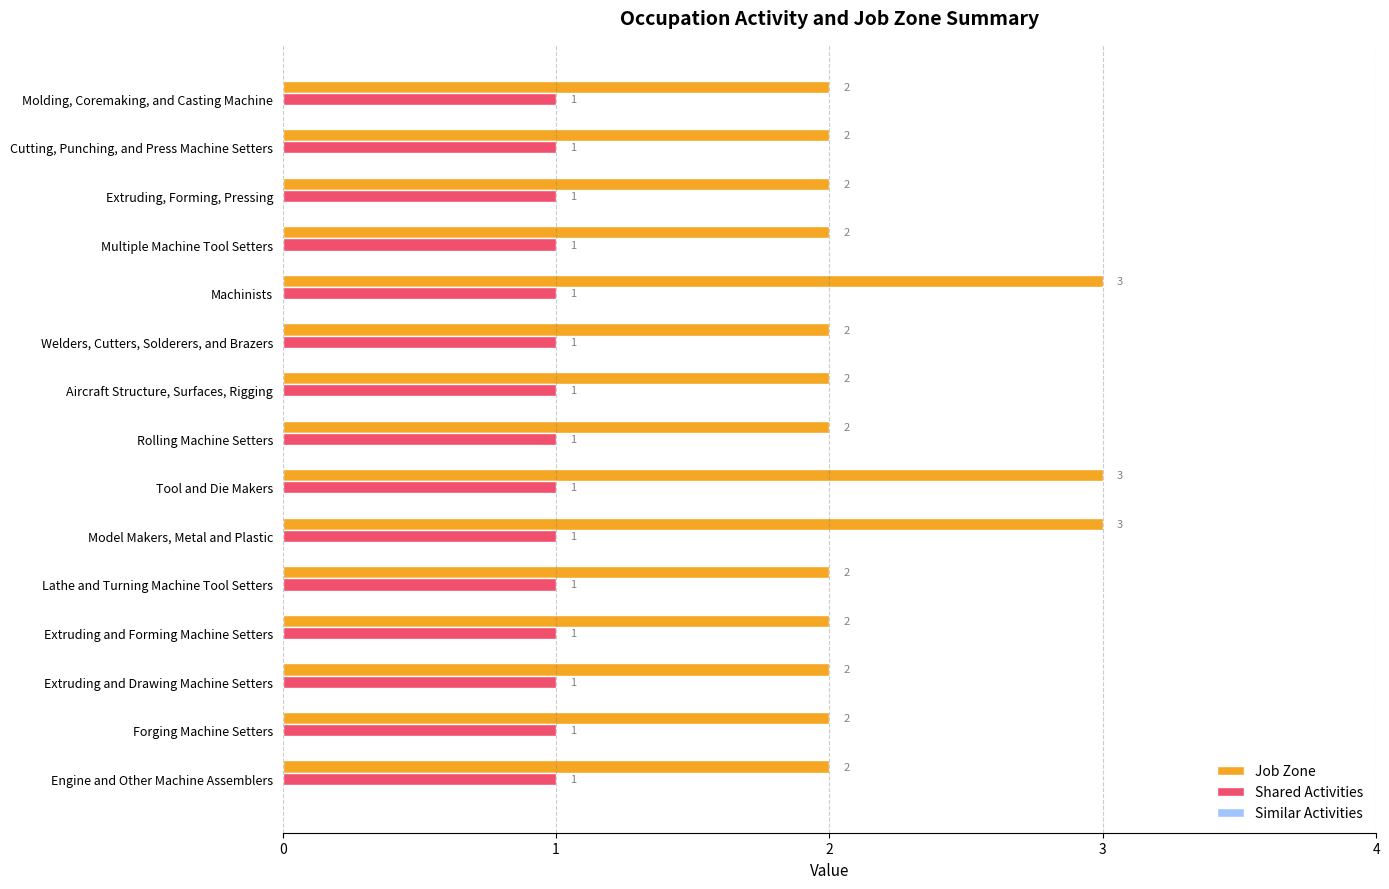

How many distinct data groups are displayed?

2